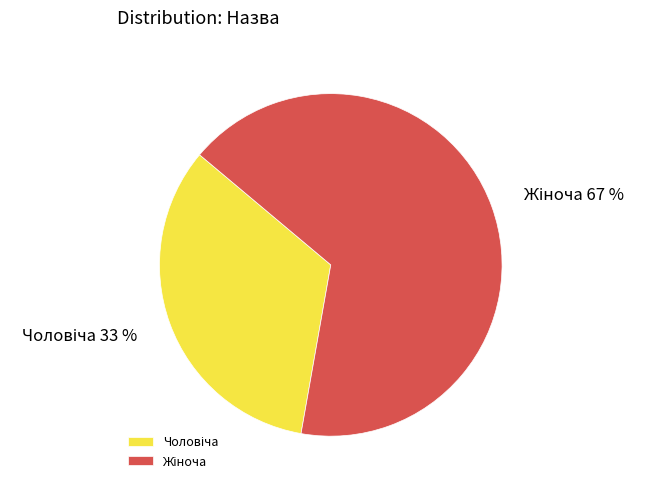

Does any single category account for the majority?

Yes